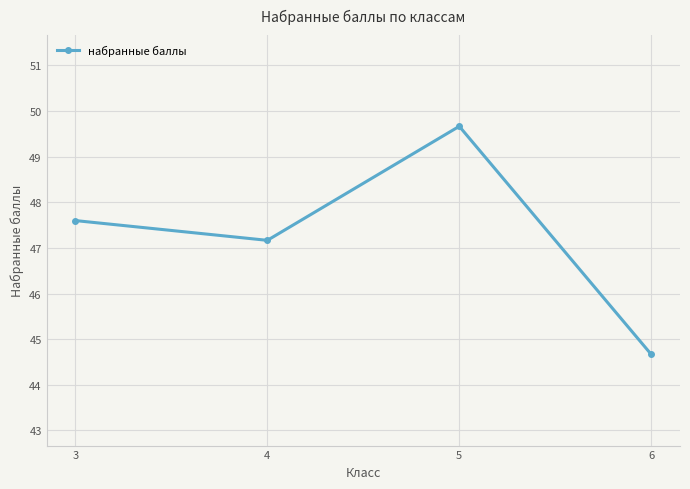

What is the difference between the maximum and minimum values?

5.0